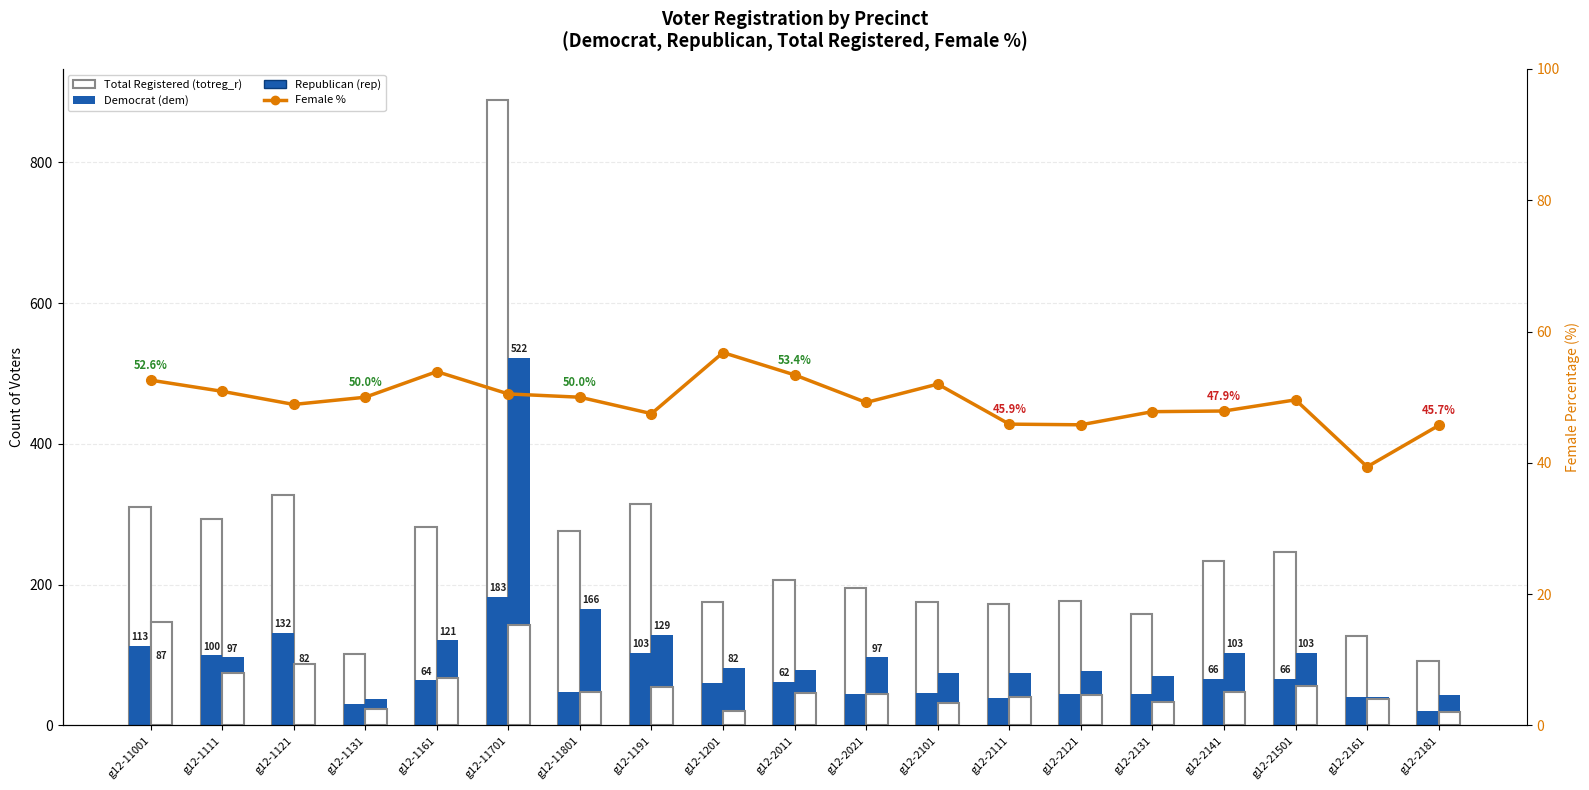

What is the average value of the Republican (rep) series?

109.8